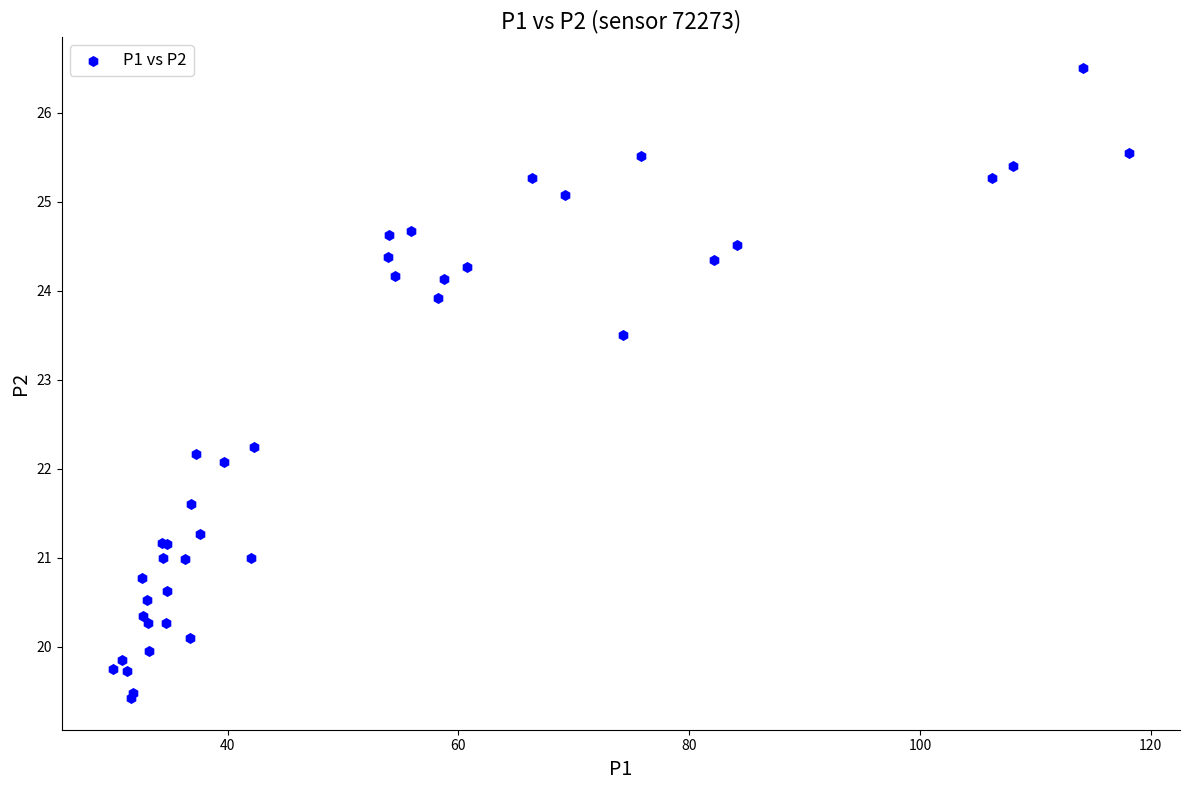

What Y value in the scatter plot is closest to 22?

22.1